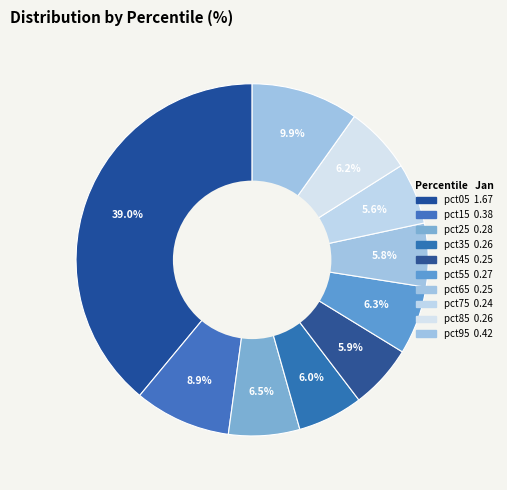

To the nearest percent, what portion does pct05 represent?

39%